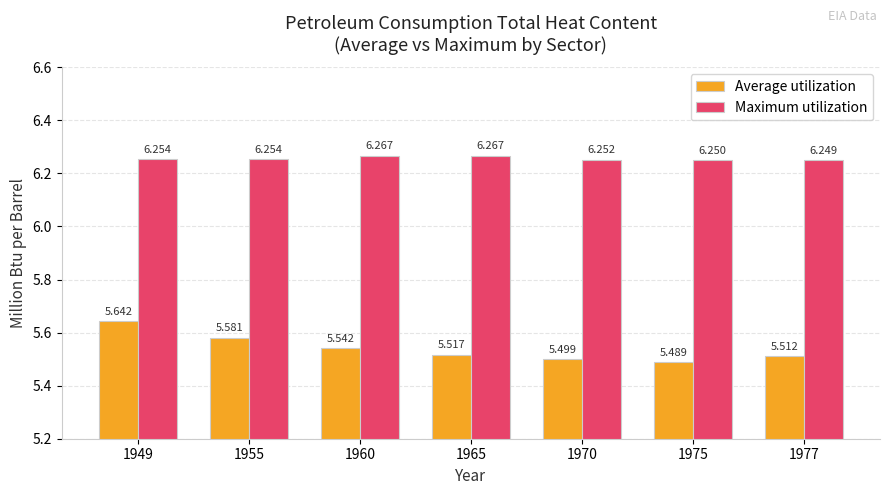

What are all the series names shown in the legend?

Average utilization, Maximum utilization